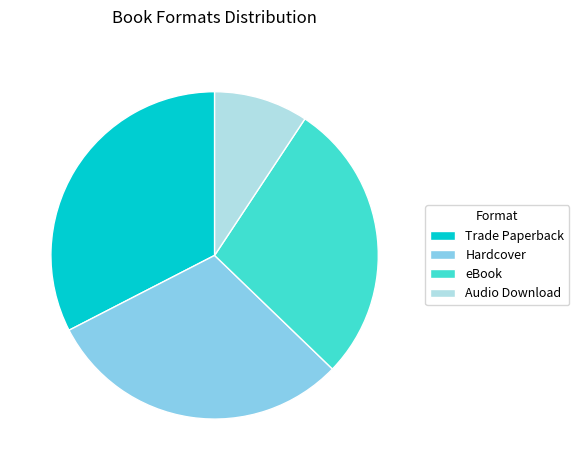

Rank the categories by value from lowest to highest.

Audio Download, eBook, Hardcover, Trade Paperback